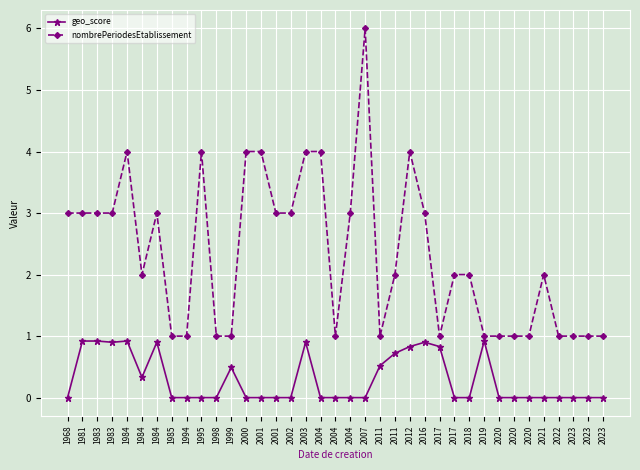

Between 2016 and 2022, which series saw the biggest shift?

nombrePeriodesEtablissement